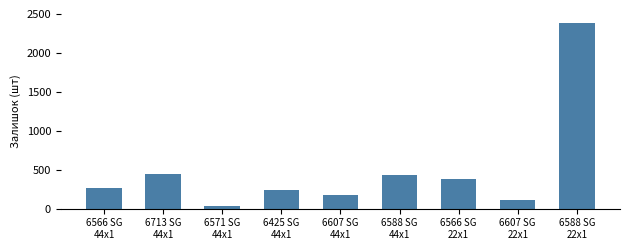

What value does the data have at 6566 SG
44x1?

269